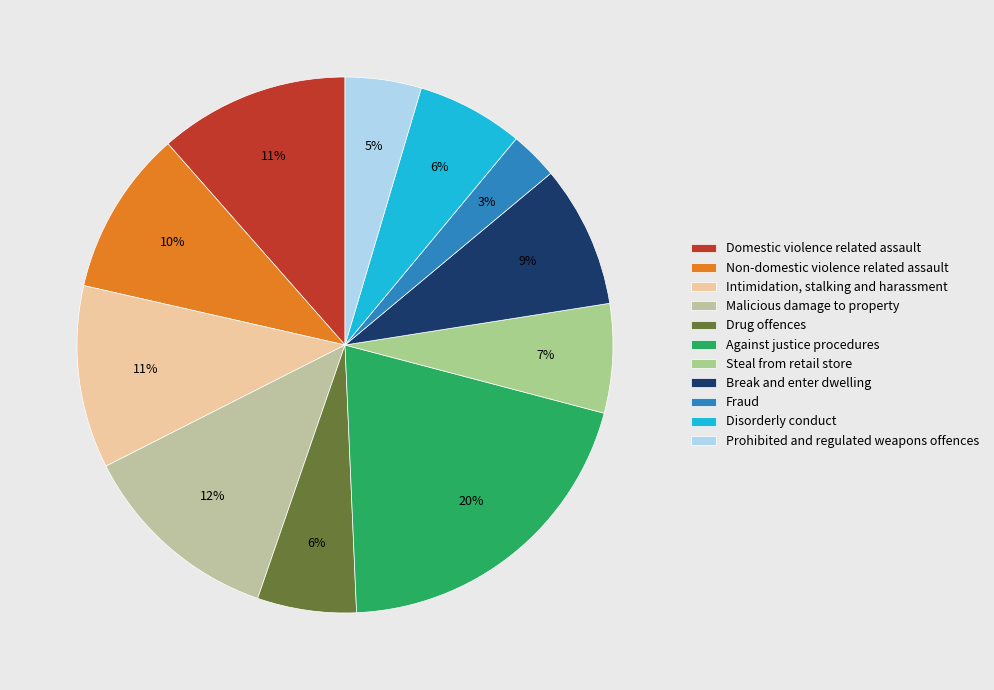

What percentage is the Steal from retail store slice, to the nearest percent?

7%